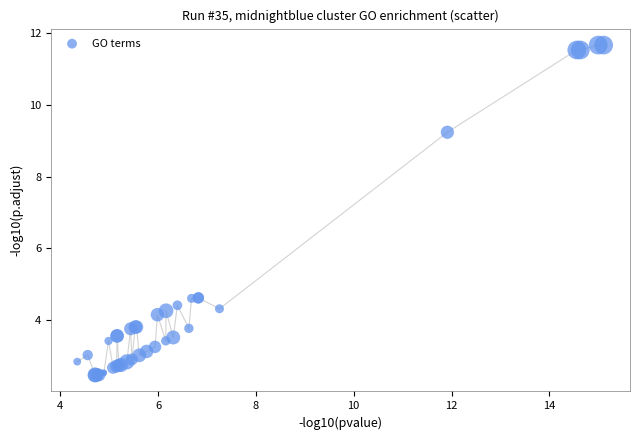

What Y value in the scatter plot is closest to 7?

9.2